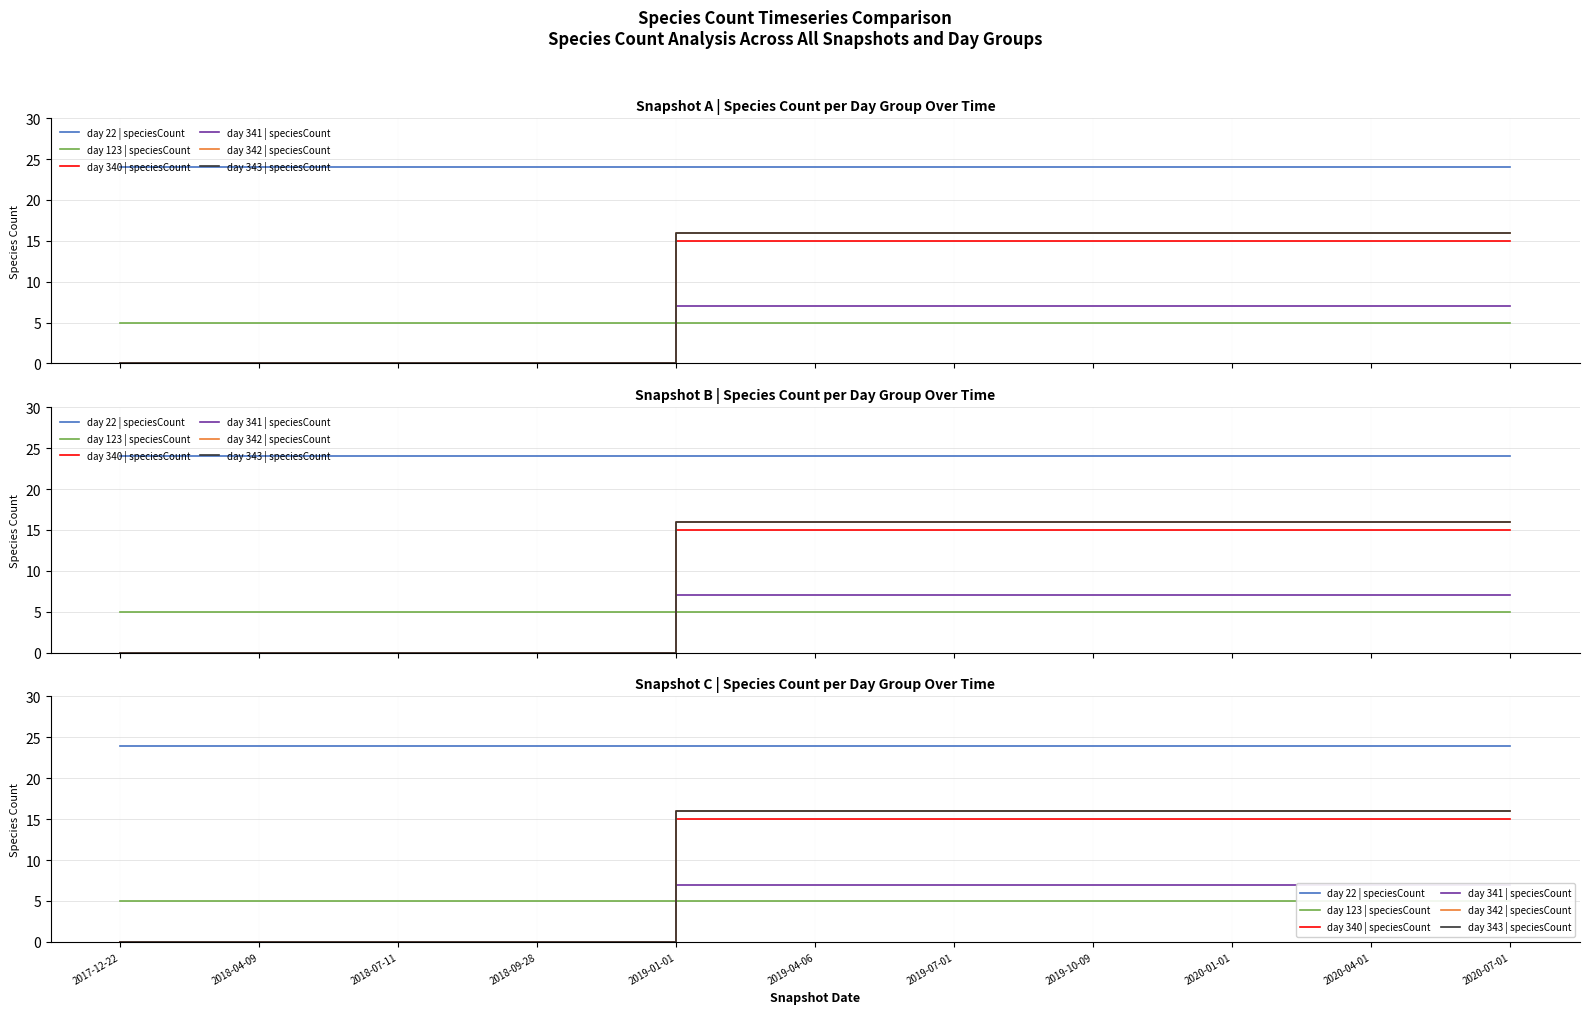

What is the label of the 3rd point from the right?

2020-01-01